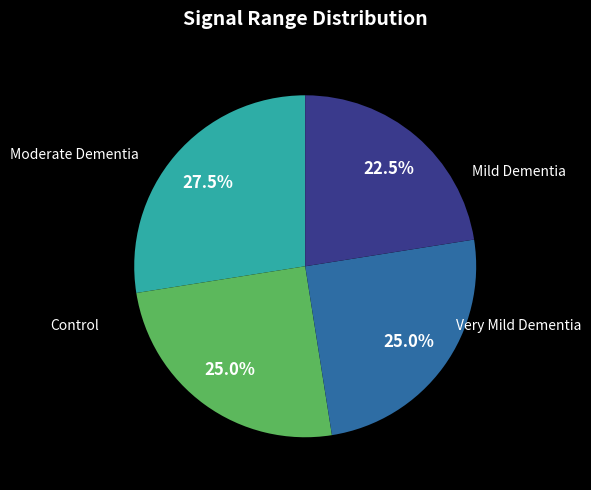

Is there any slice that represents more than half of the pie?

No